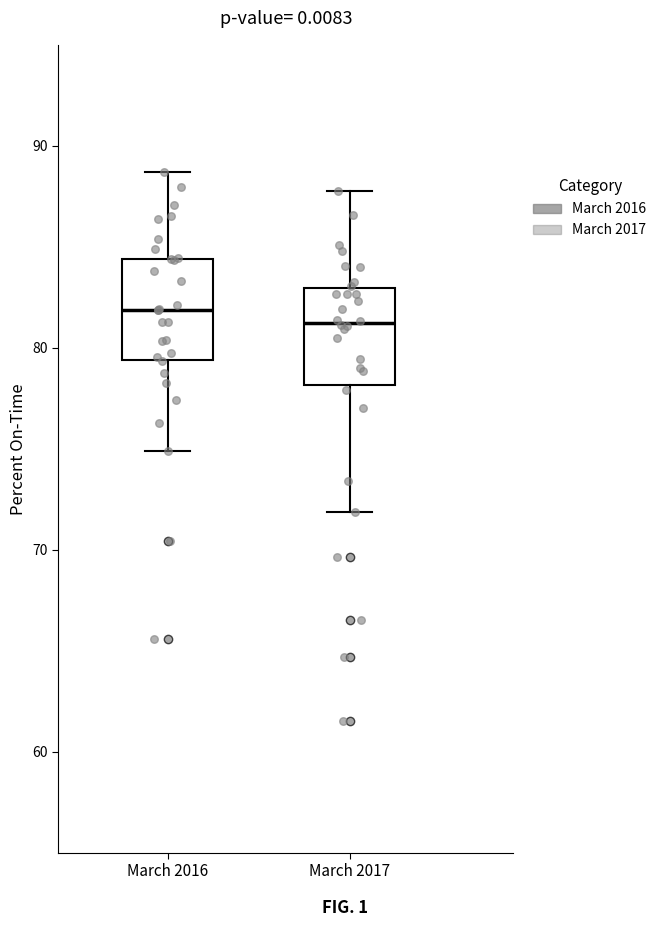

Reading left to right, transcribe this box plot: for each box, give where its median line is, the range the box spans, and where its two whiskers end, as read against the y-axis. The values are not printed on the chart, so give them approximately, as read against the axis.

March 2016: median 82, box 79 to 84, whiskers 75 to 89
March 2017: median 81, box 78 to 83, whiskers 72 to 88